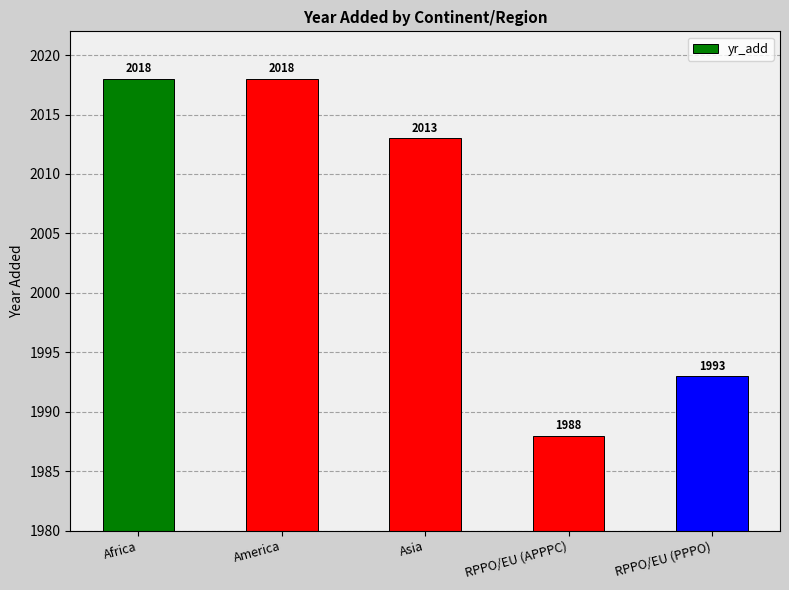

What is the difference between the maximum and minimum values?

30